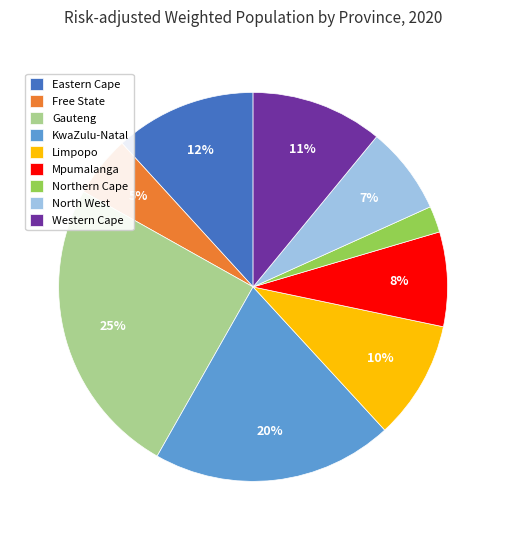

Is there any slice that represents more than half of the pie?

No